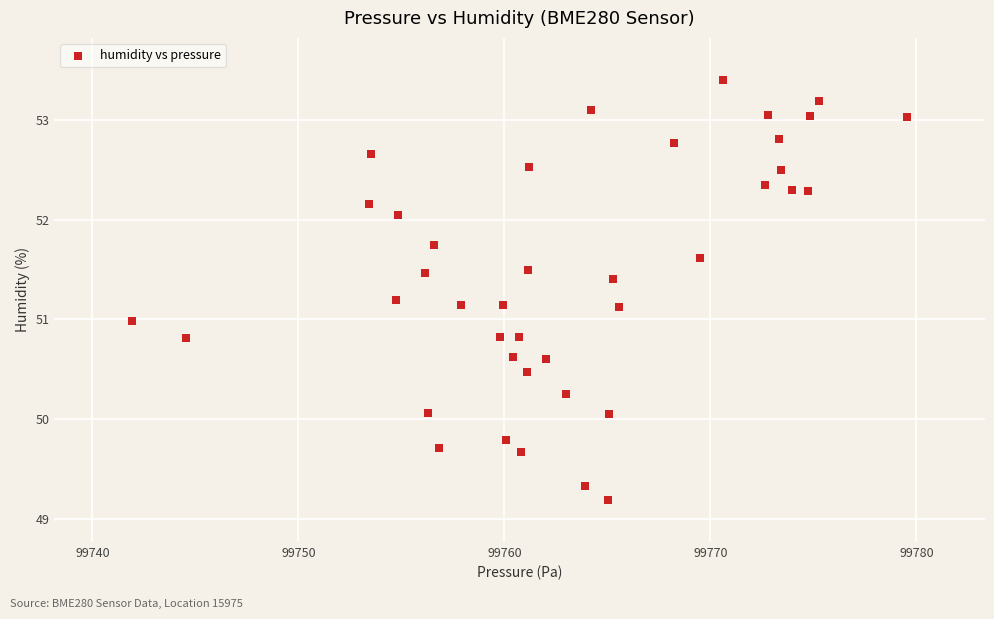

What is the range of X values (max minus min)?

37.6